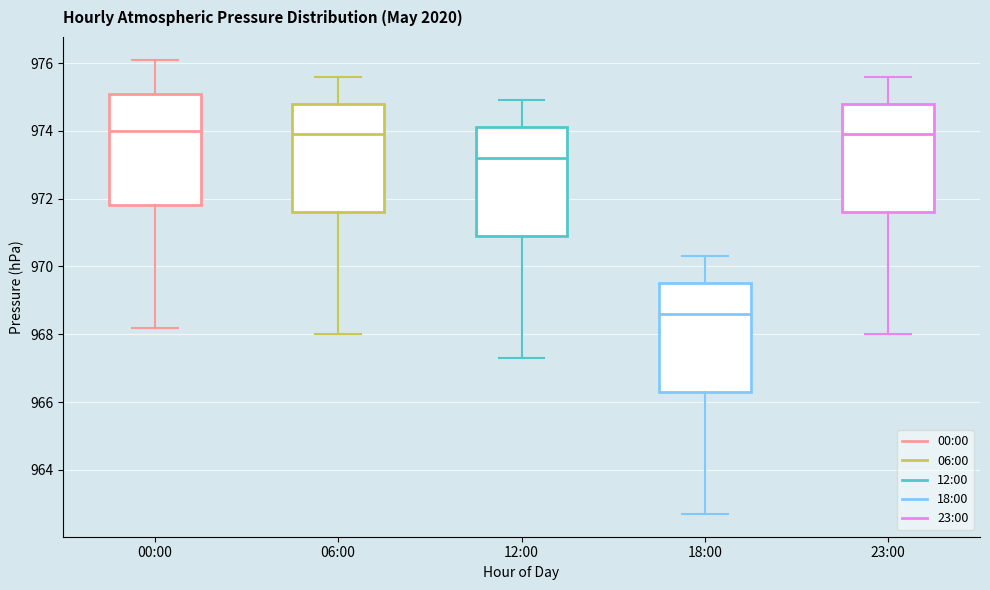

Reading left to right, transcribe this box plot: for each box, give where its median line is, the range the box spans, and where its two whiskers end, as read against the y-axis. The values are not printed on the chart, so give them approximately, as read against the axis.

00:00: median 974.0, box 971.8 to 975.2, whiskers 968.2 to 976.2
06:00: median 974.0, box 971.6 to 974.8, whiskers 968.0 to 975.6
12:00: median 973.2, box 971.0 to 974.2, whiskers 967.4 to 975.0
18:00: median 968.6, box 966.4 to 969.6, whiskers 962.8 to 970.4
23:00: median 974.0, box 971.6 to 974.8, whiskers 968.0 to 975.6